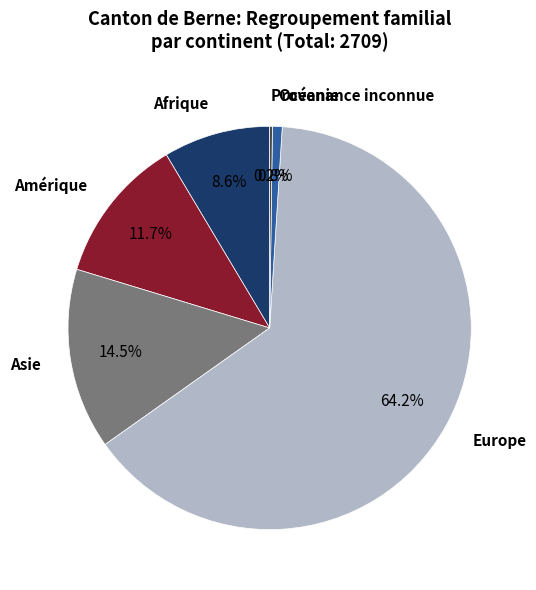

Which category accounts for the majority?

Europe